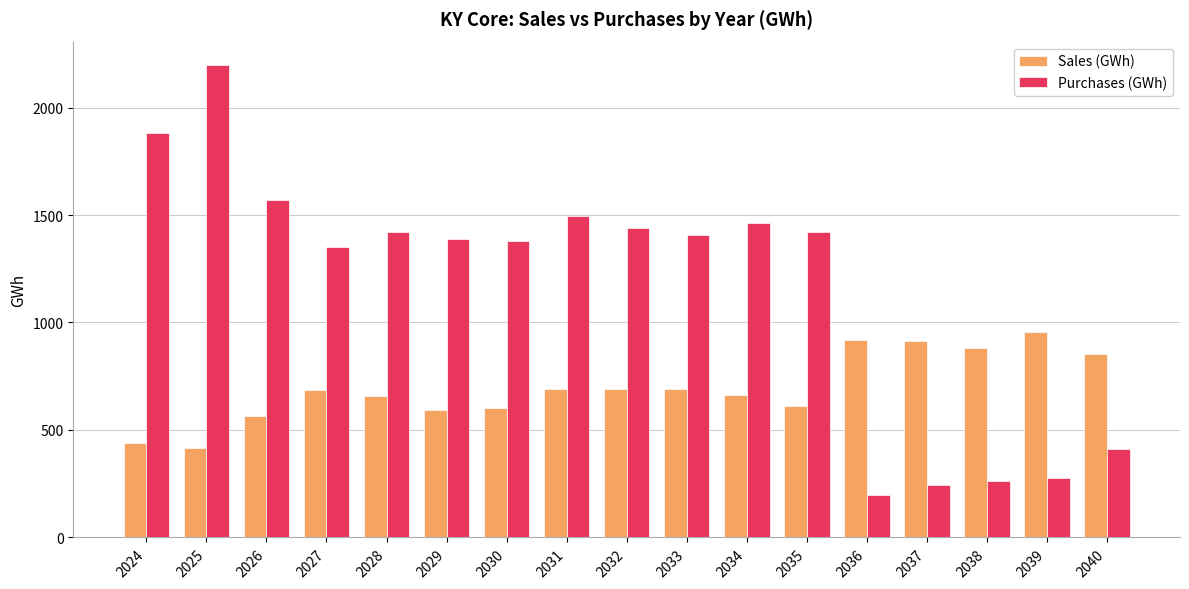

Between 2034 and 2040, which series saw the biggest shift?

Purchases (GWh)